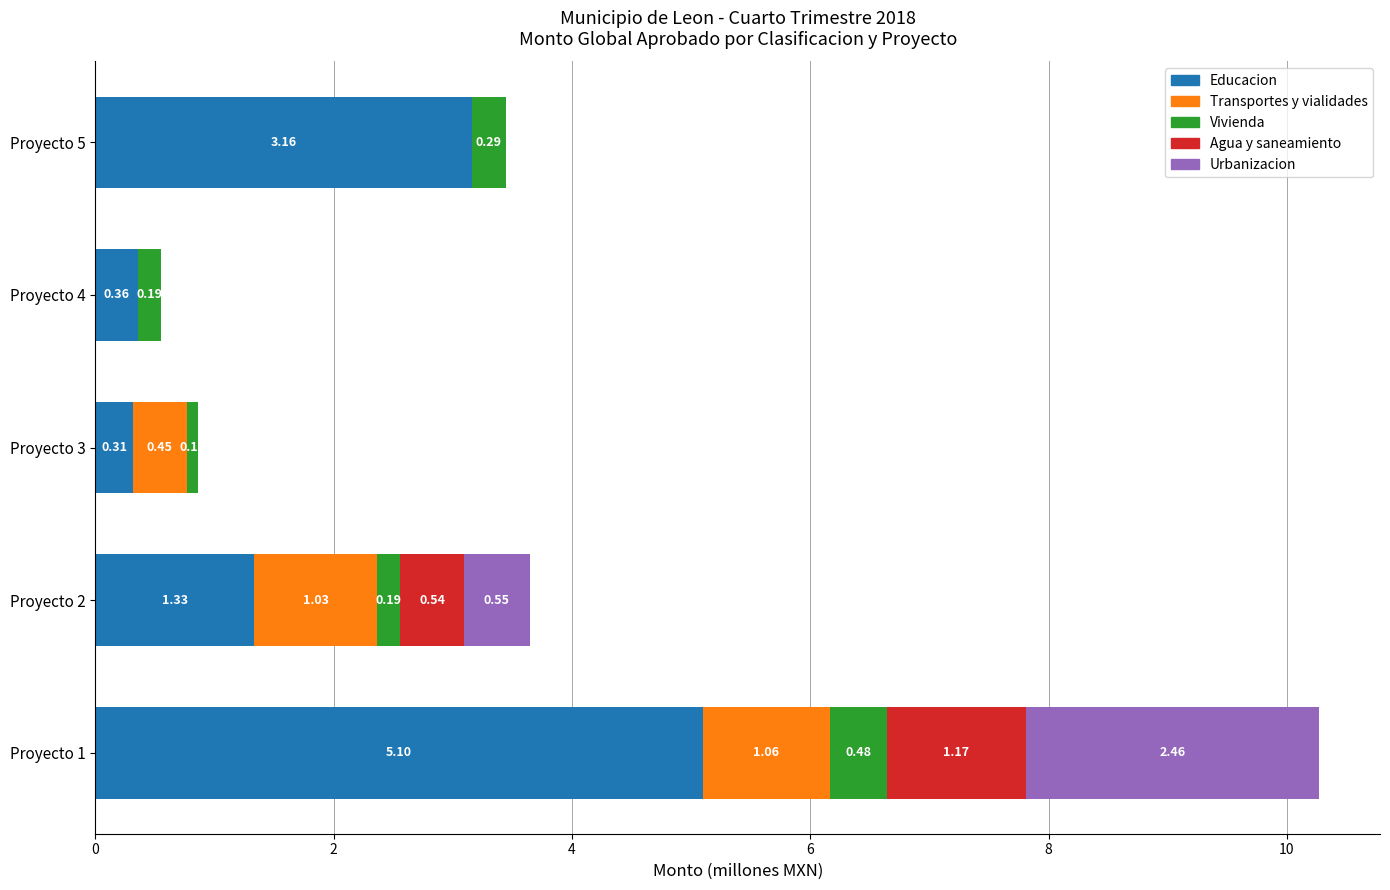

At which category is the sum across all series the highest?

Proyecto 1